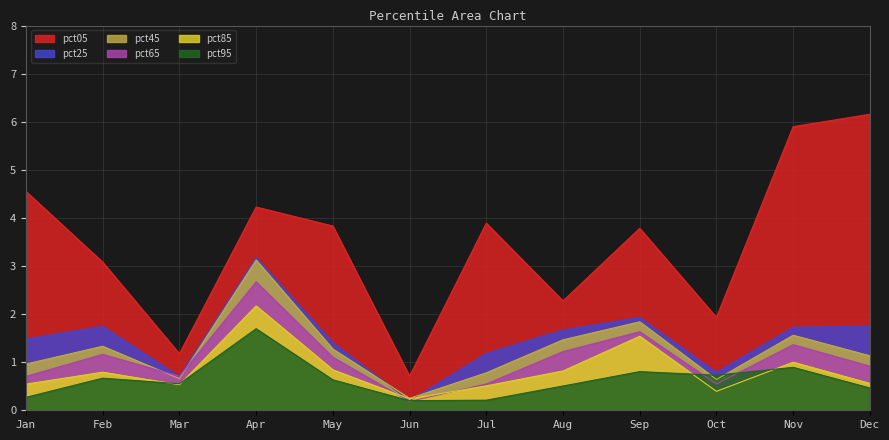

Between Jul and Nov, which series saw the biggest shift?

pct05